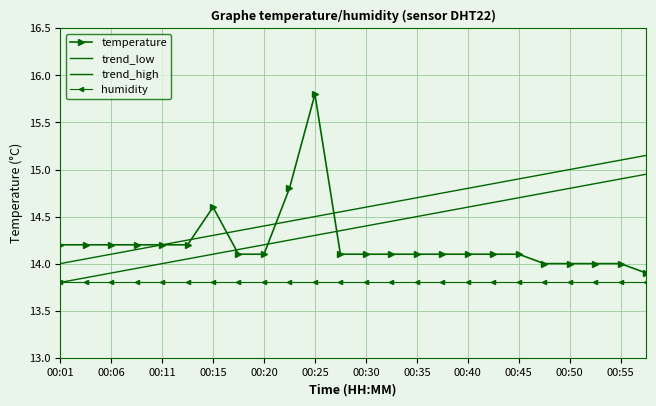

At which category does the chart reach its minimum across all series?

00:01